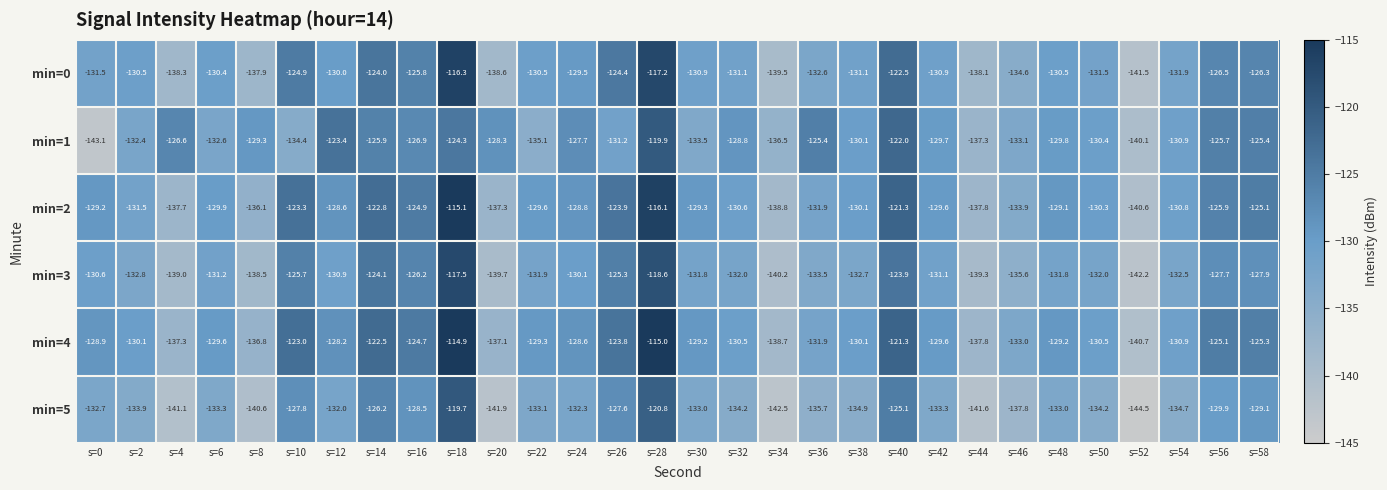

Which series changed the most between s=0 and s=18?

min=1